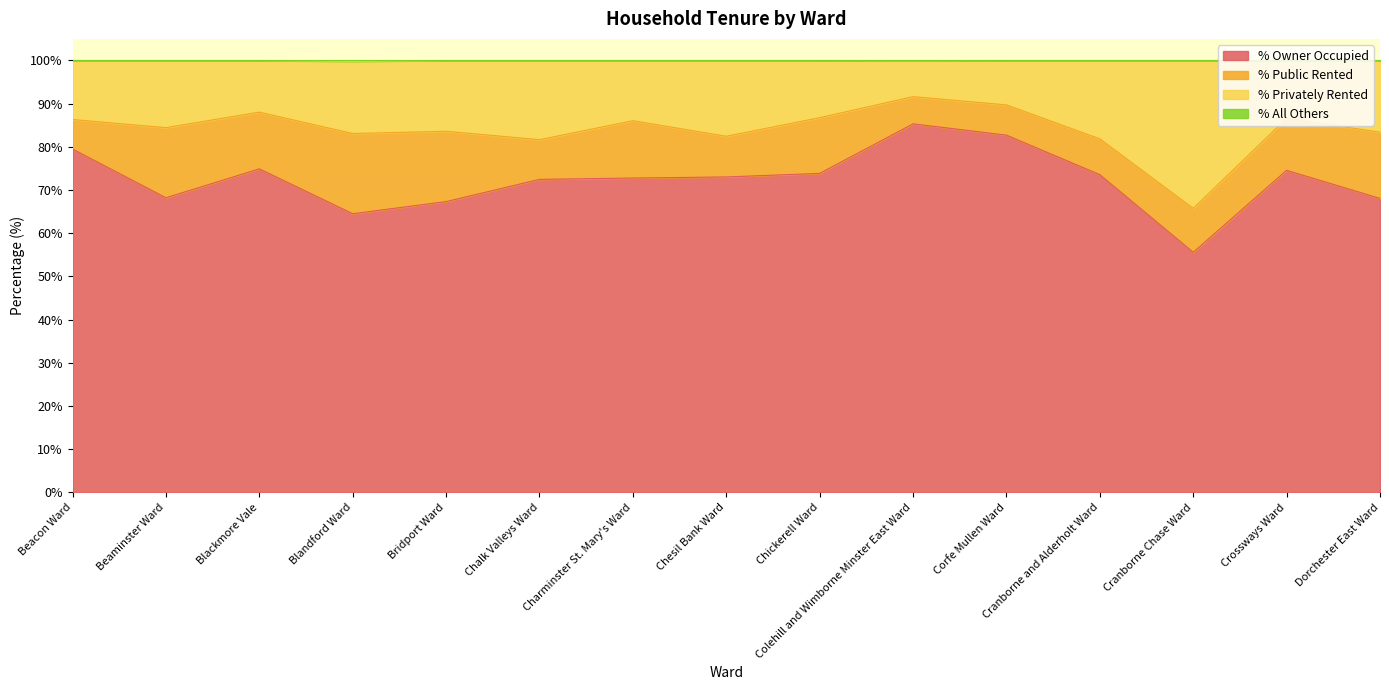

What is the difference between the maximum and minimum values in the % Privately Rented series?

25.9